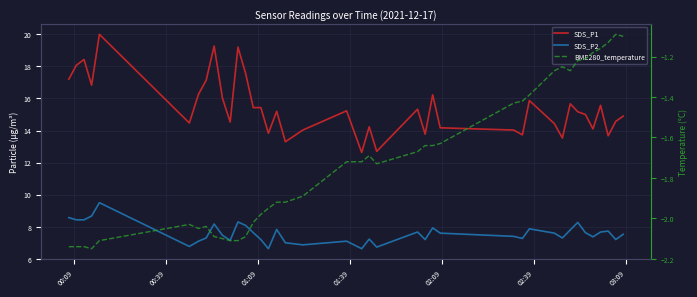

True or false: SDS_P1 and SDS_P2 cross at least once.

False